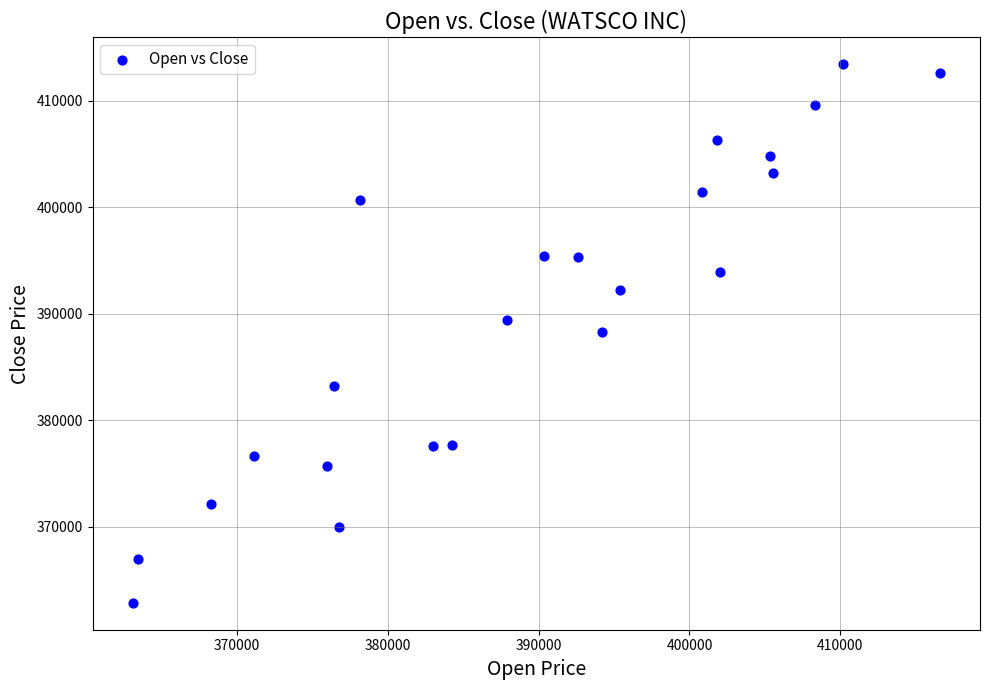

What is the range of X values (max minus min)?

53451